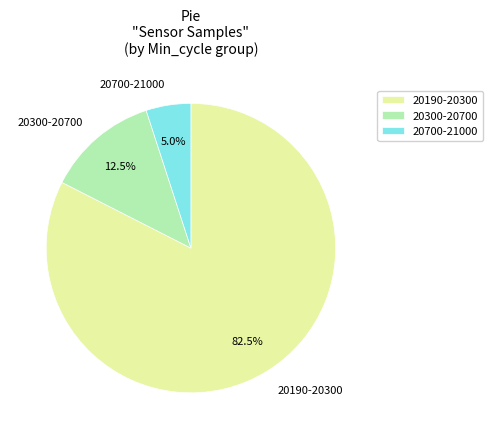

Which slice is the smallest?

20700-21000